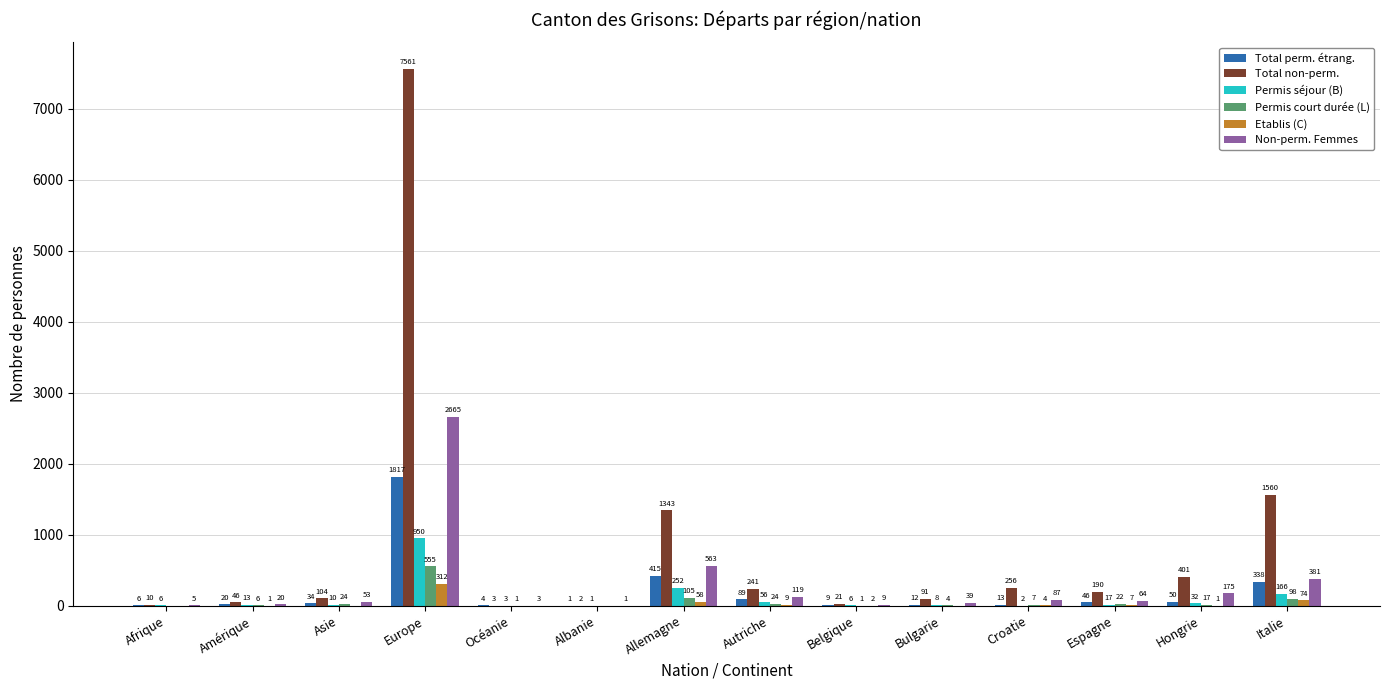

What is the difference between the Total non-perm. values at Croatie and Autriche?

15